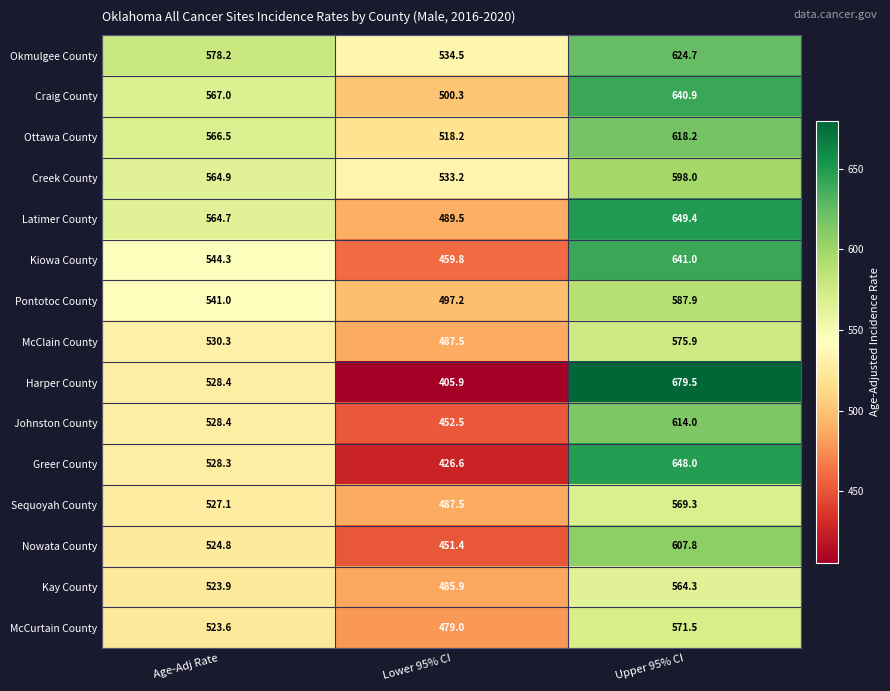

Which label corresponds to the largest value in the chart?

Upper 95% CI